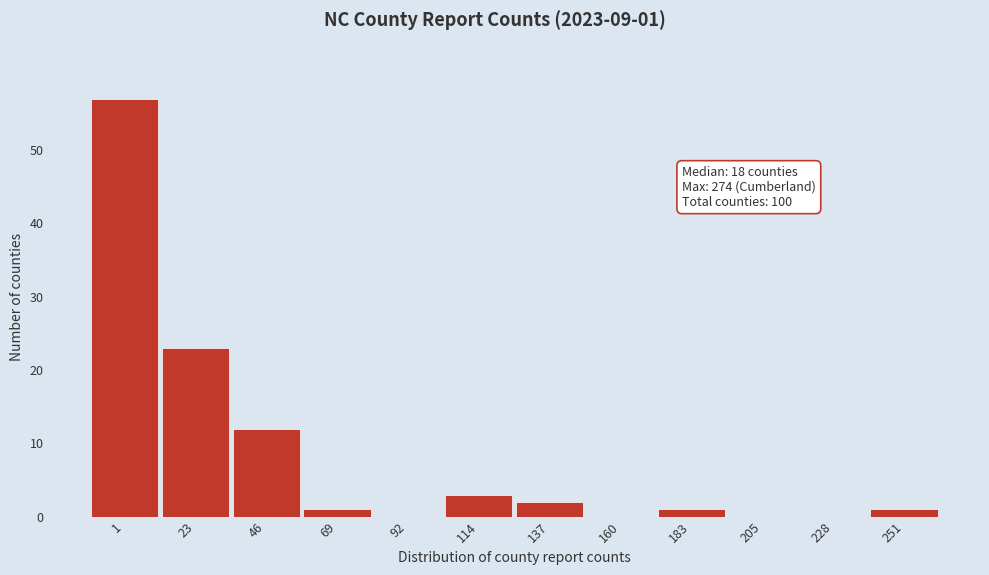

Reading left to right, transcribe all the data shown in this chart.

1=57	23=23	46=12	69=1	92=0	114=3	137=2	160=0	183=1	205=0	228=0	251=1